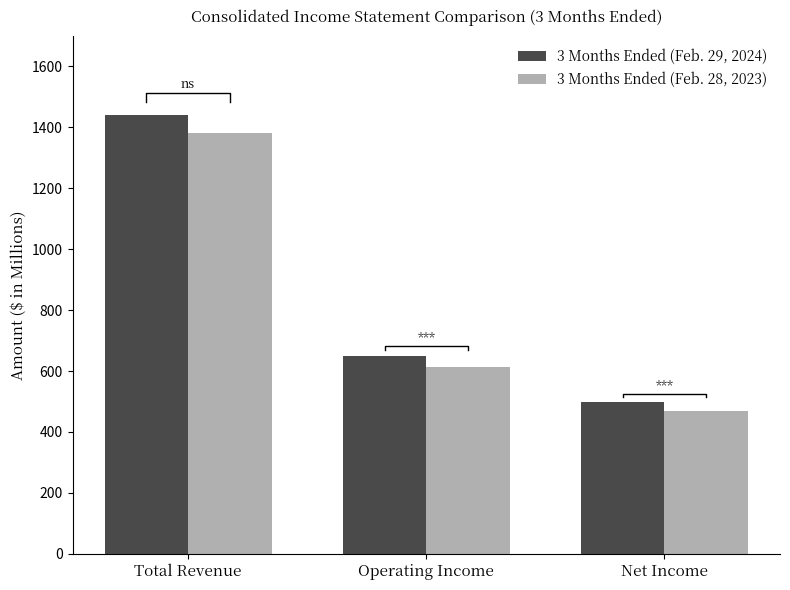

Reading left to right, extract all data points from this chart.

3 Months Ended (Feb. 29, 2024): Total Revenue=1439.3	Operating Income=649.8	Net Income=498.6
3 Months Ended (Feb. 28, 2023): Total Revenue=1381.0	Operating Income=611.9	Net Income=467.4